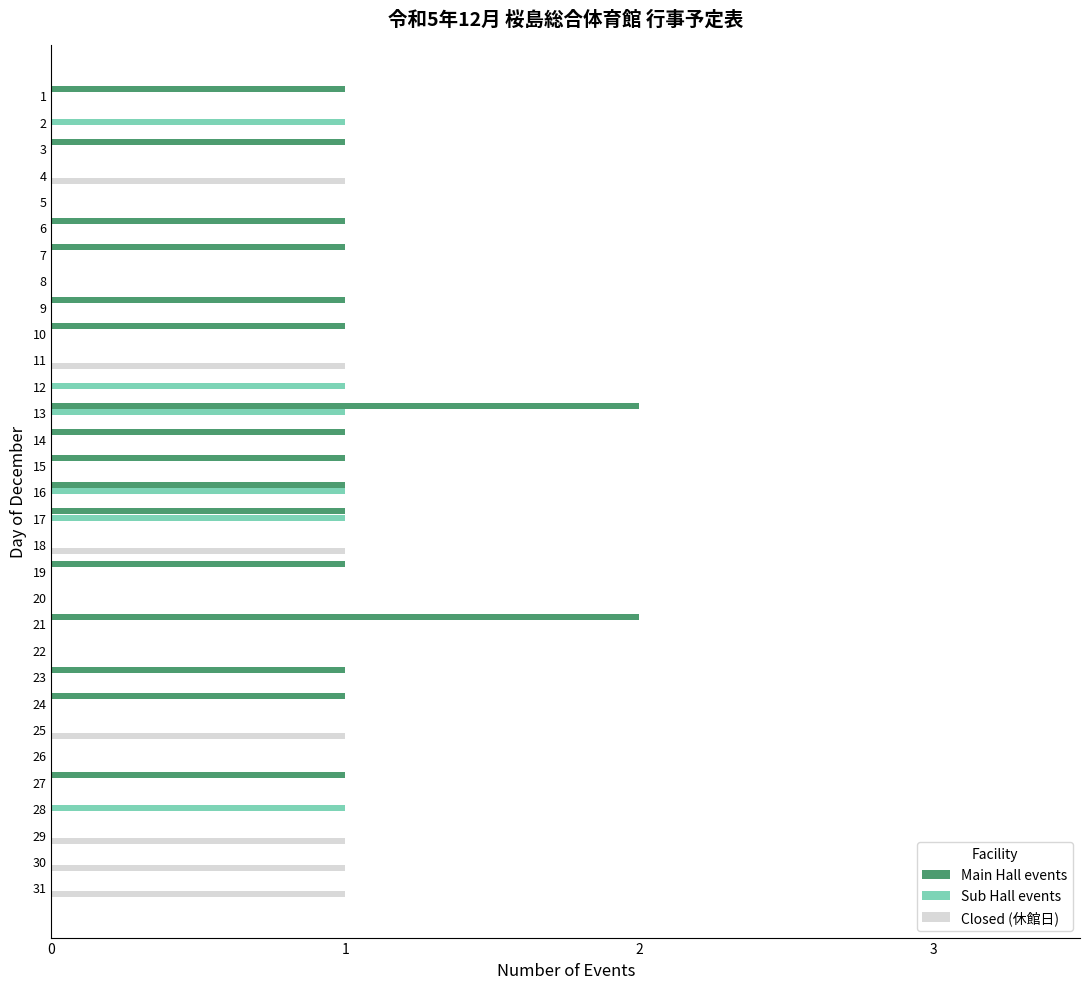

At which category is the sum across all series the highest?

13